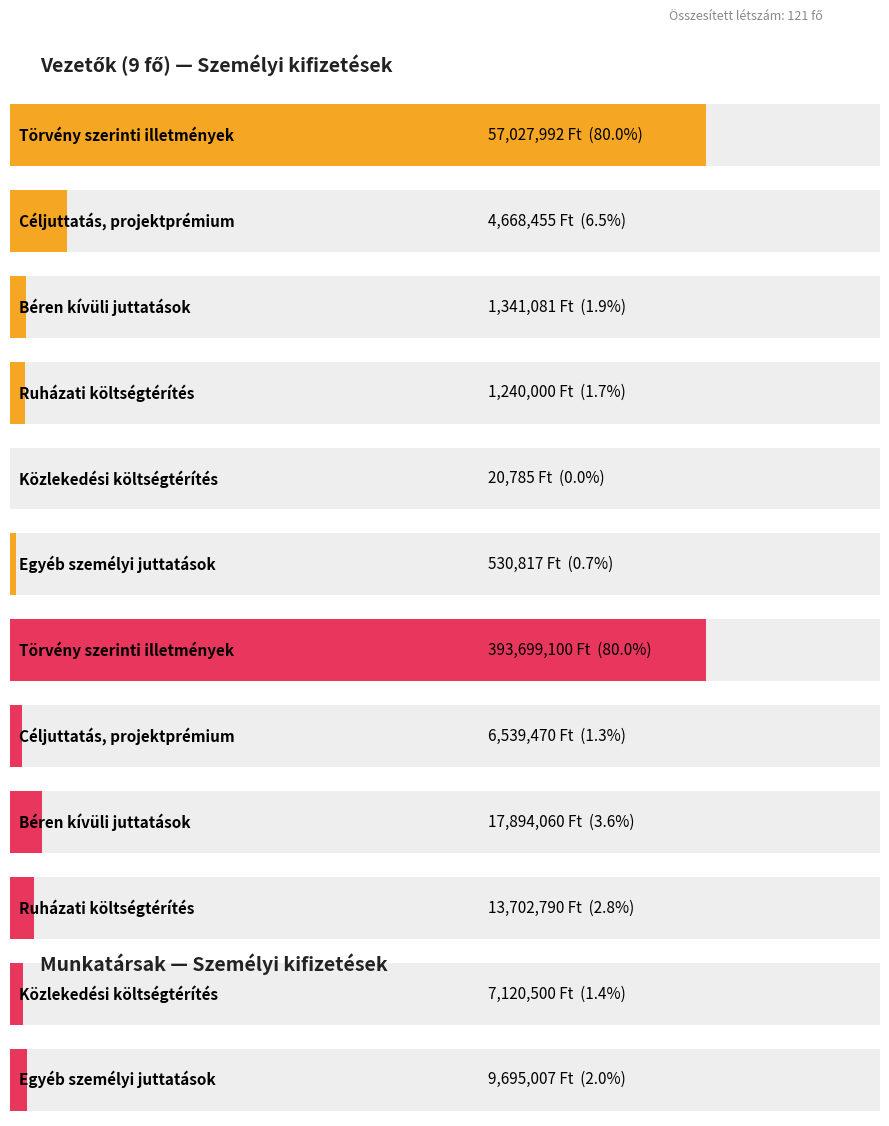

What are all the series names shown in the legend?

Vezetők (9 fő), Munkatársak